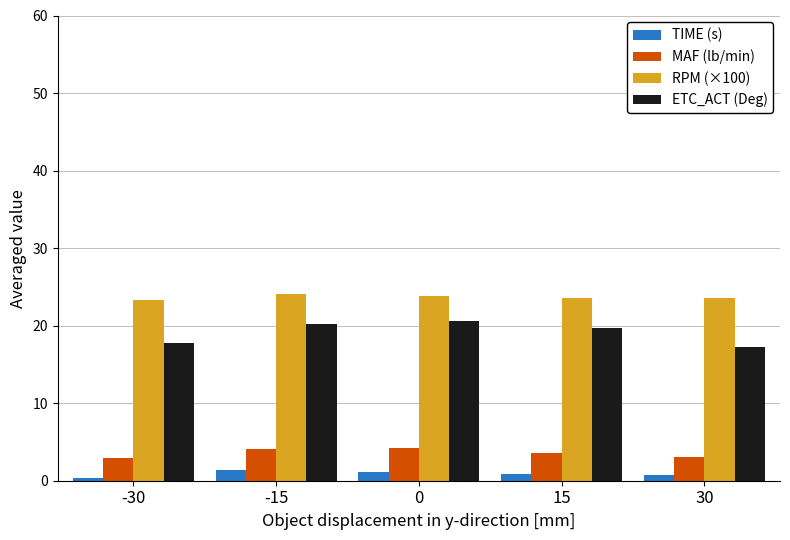

Which series has the largest range (max minus min)?

ETC_ACT (Deg)